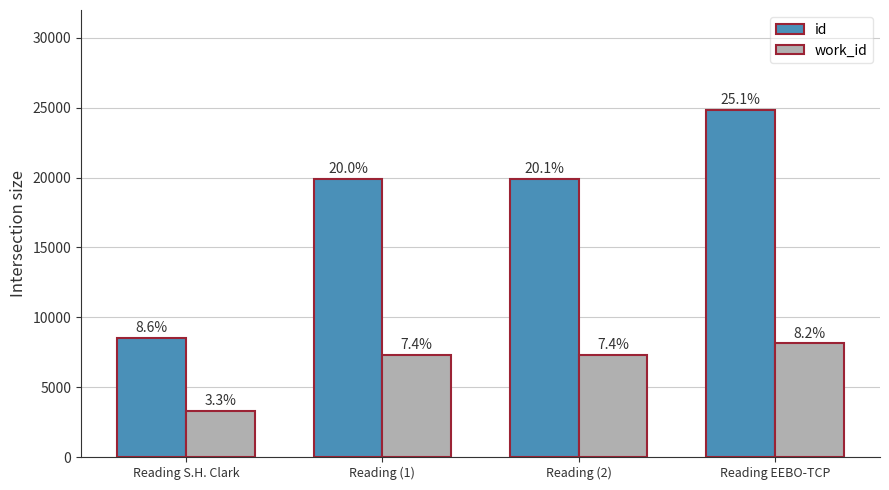

What is the label of the 3rd bar from the left?

Reading (2)